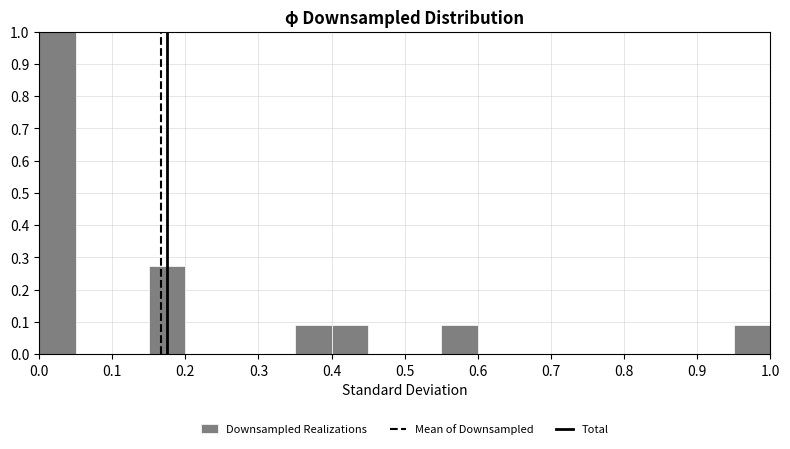

Reading left to right, list every bar in this chart as the range it spans on the x-axis followed by its height. The values are not printed on the chart, so give them approximately, as read against the axis.

0.00 to 0.05: 1.00
0.05 to 0.10: 0
0.10 to 0.15: 0
0.15 to 0.20: 0.27
0.20 to 0.25: 0
0.25 to 0.30: 0
0.30 to 0.35: 0
0.35 to 0.40: 0.09
0.40 to 0.45: 0.09
0.45 to 0.50: 0
0.50 to 0.55: 0
0.55 to 0.60: 0.09
0.60 to 0.65: 0
0.65 to 0.70: 0
0.70 to 0.75: 0
0.75 to 0.80: 0
0.80 to 0.85: 0
0.85 to 0.90: 0
0.90 to 0.95: 0
0.95 to 1.00: 0.09